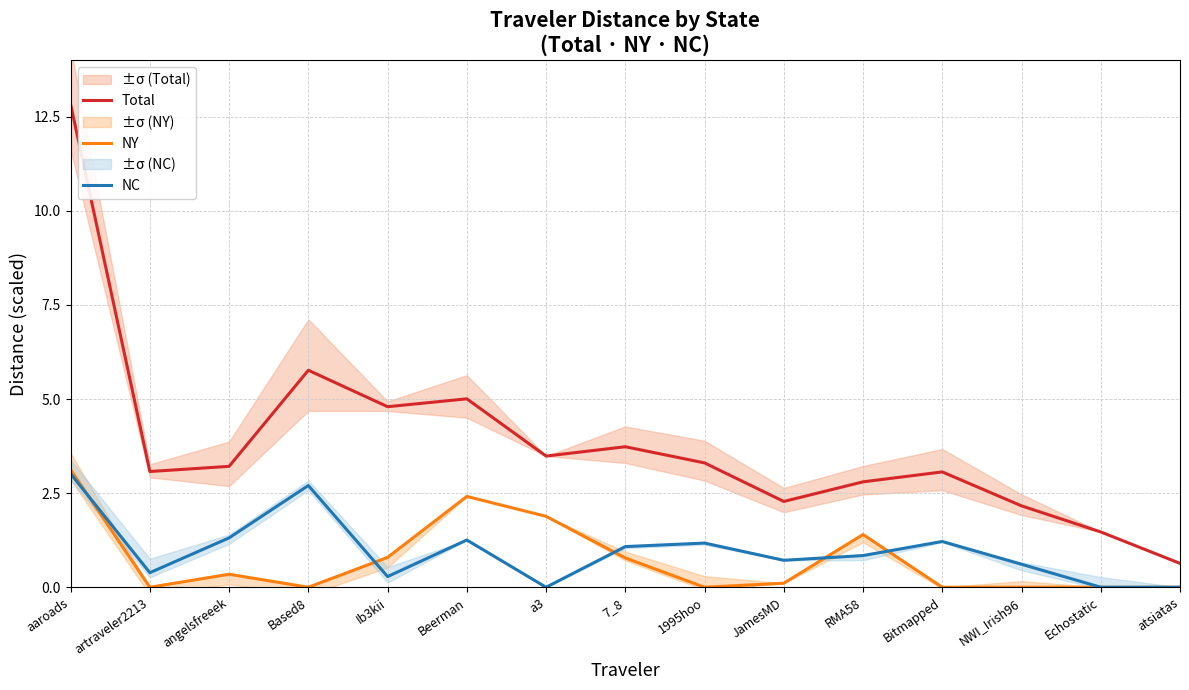

How many values in the Total series exceed 3?

10